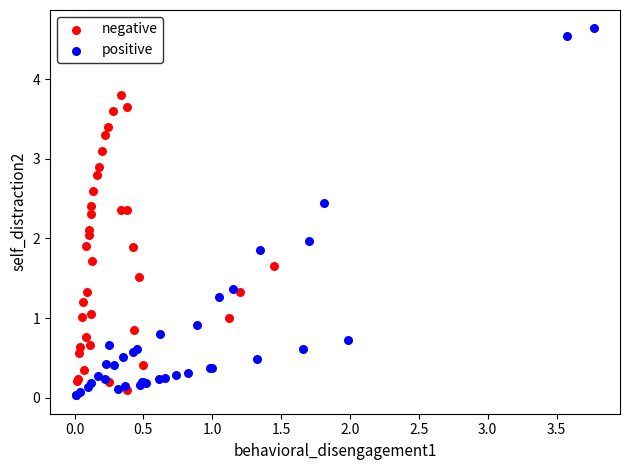

Which series has the widest spread of Y values?

positive